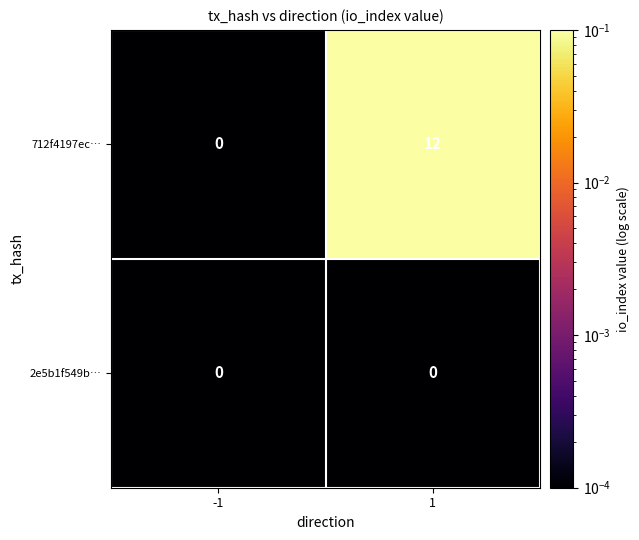

At which category is the sum across all series the highest?

1